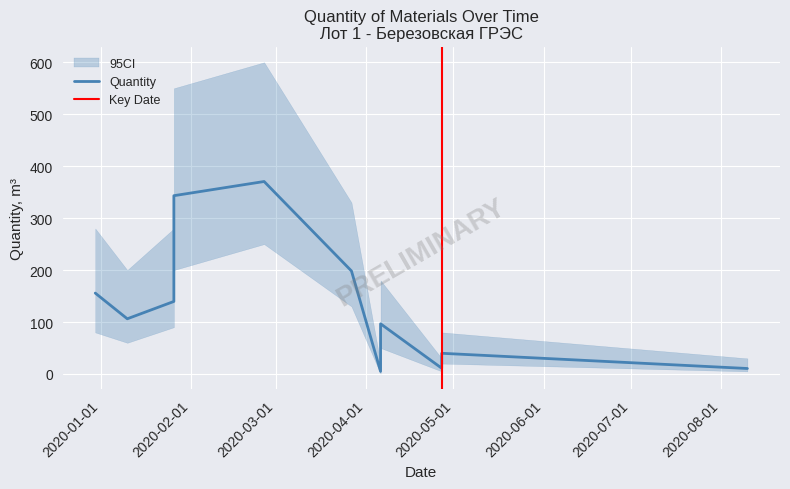

Reading left to right, what are all the values shown in this chart?

155.7	106.2	139.6	343.2	370.5	198.3	4.9	96.6	11.1	39.8	10.5